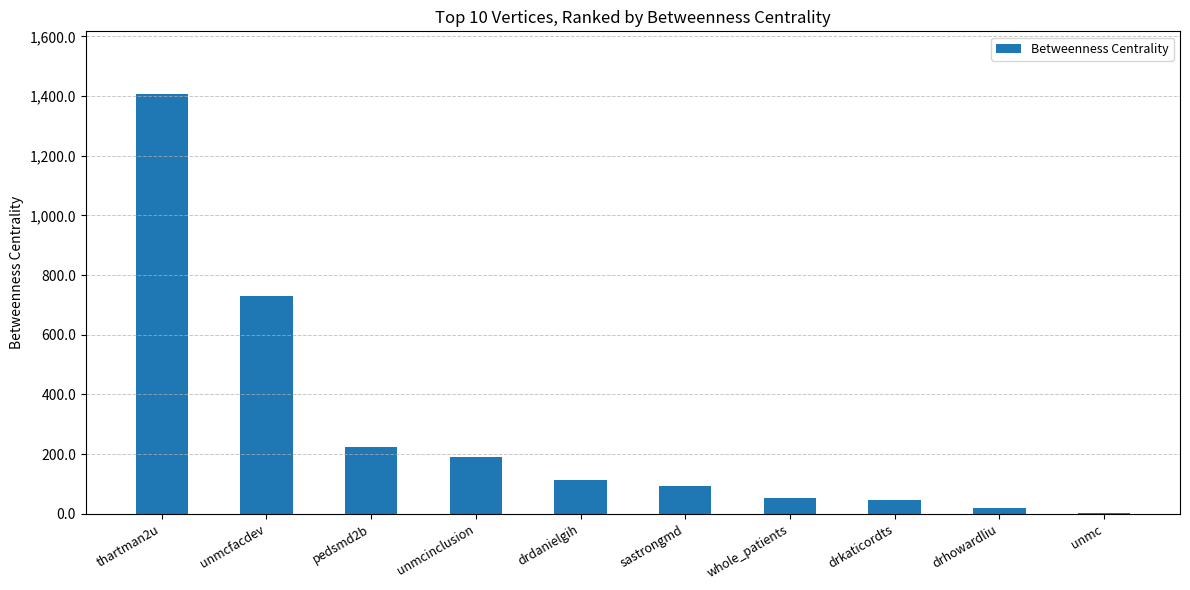

What is the maximum value shown in the chart?

1406.0